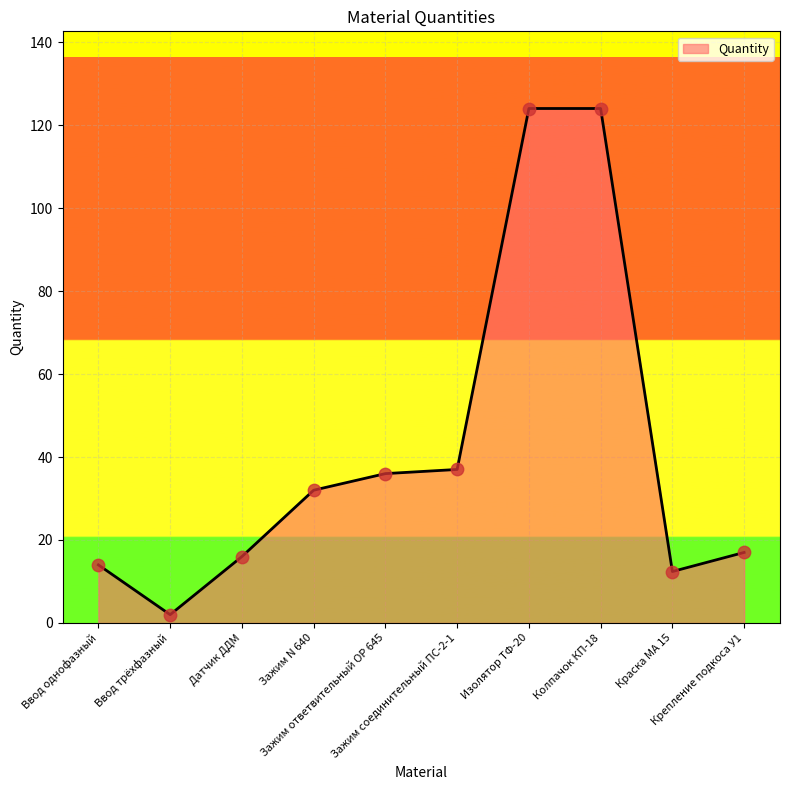

Approximately how many times larger is the value at Изолятор ТФ-20 compared to Краска МА 15?

10.0